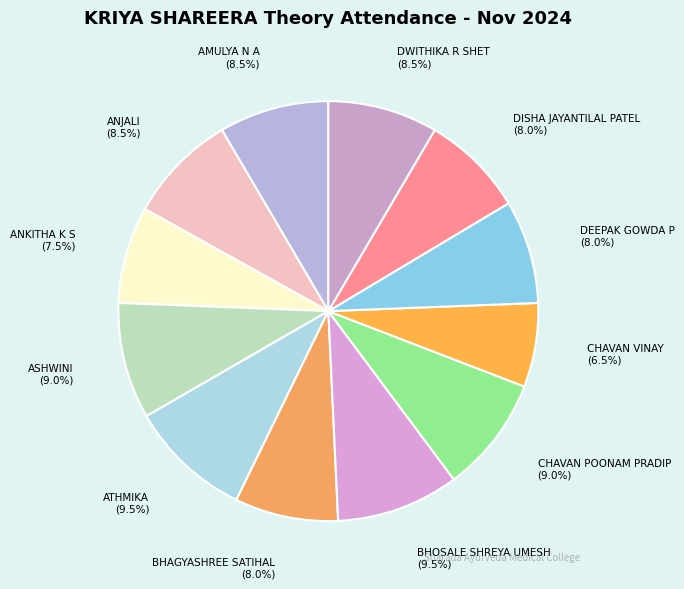

Approximately how many times larger is the value at CHAVAN POONAM PRADIP compared to AMULYA N A?

1.1